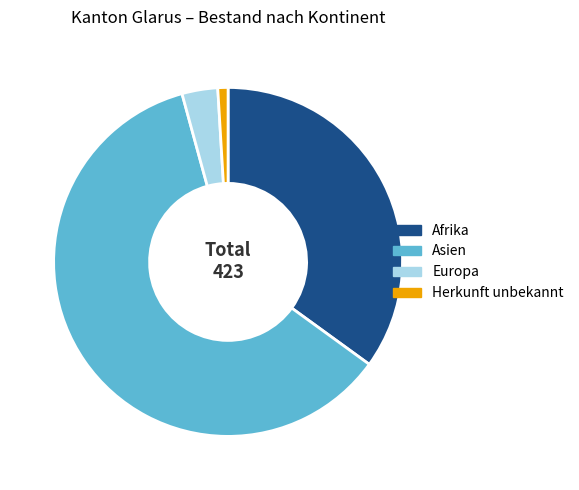

The Asien slice represents 61% of the pie. True or false?

True